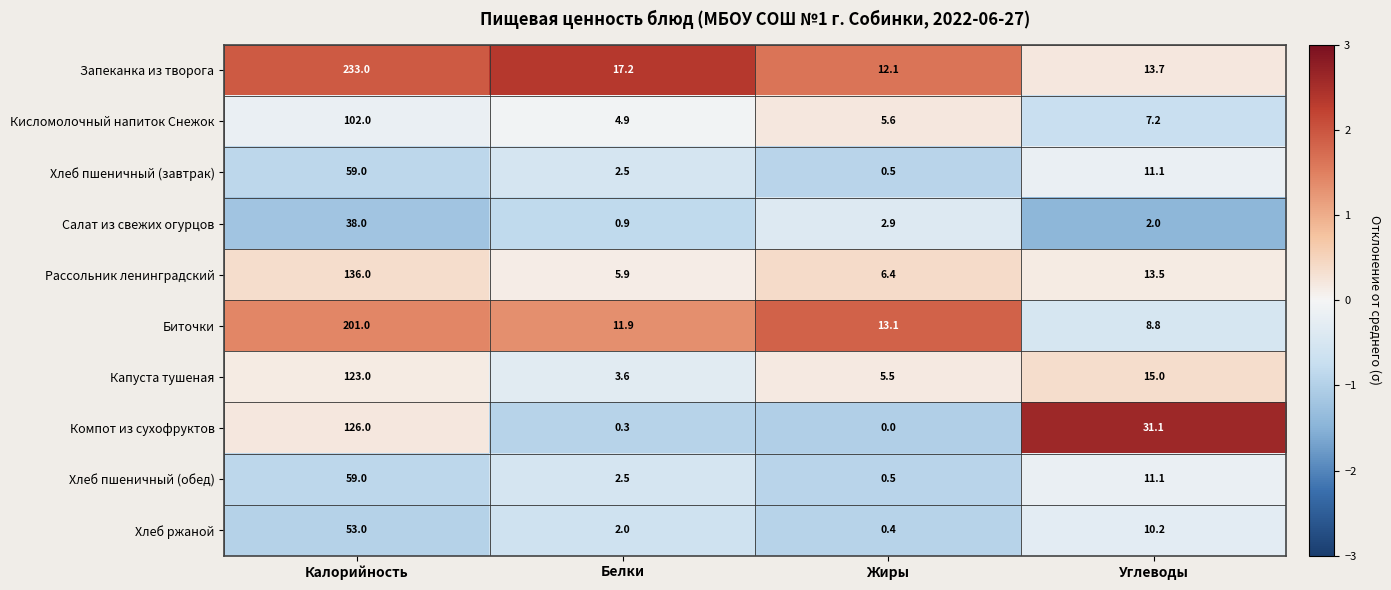

Count the number of data series in this chart.

10